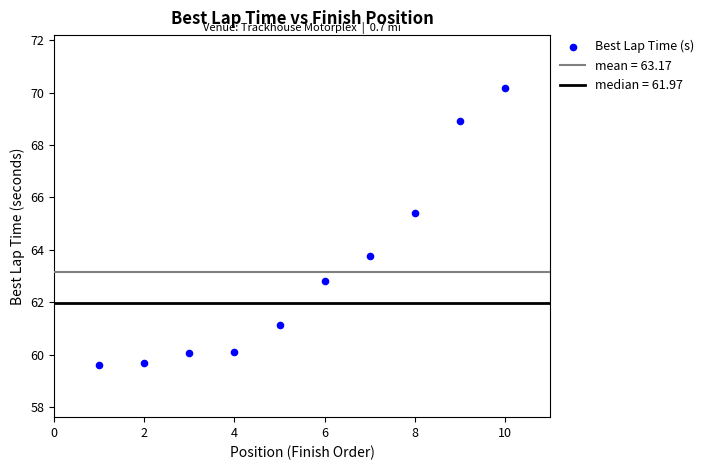

What Y value in the scatter plot is closest to 64?

63.8